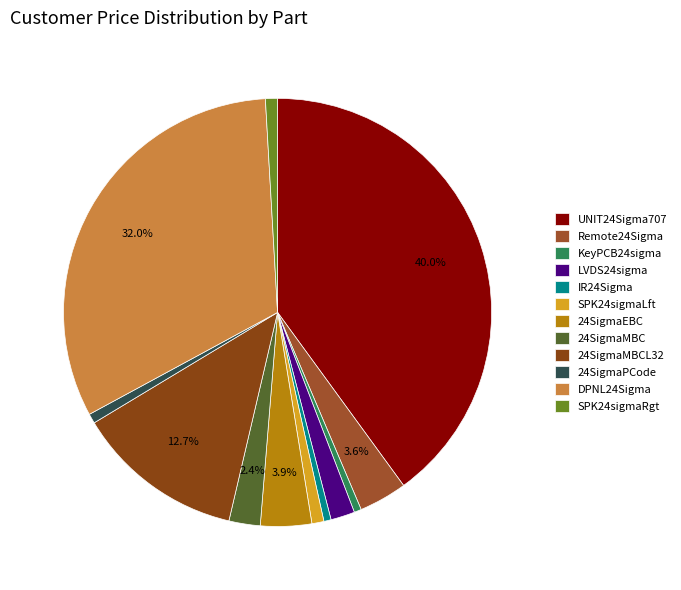

Which slice is the smallest?

KeyPCB24sigma